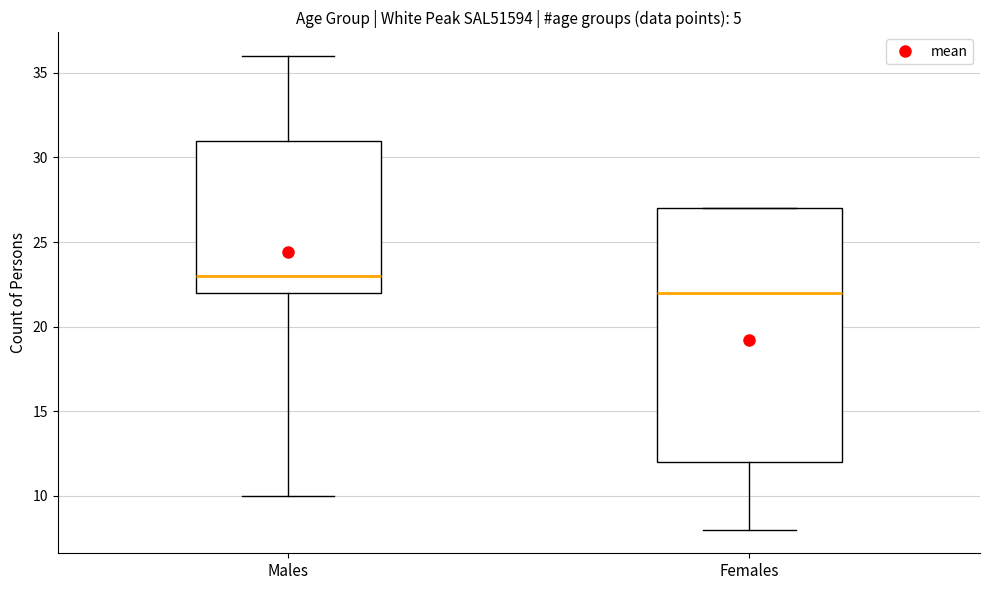

Which box has the lowest median line?

Females